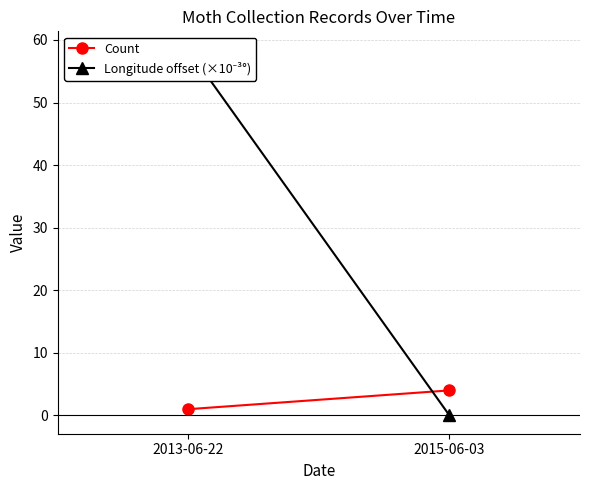

The Count series shows 1.0 at 2013-06-22. True or false?

True